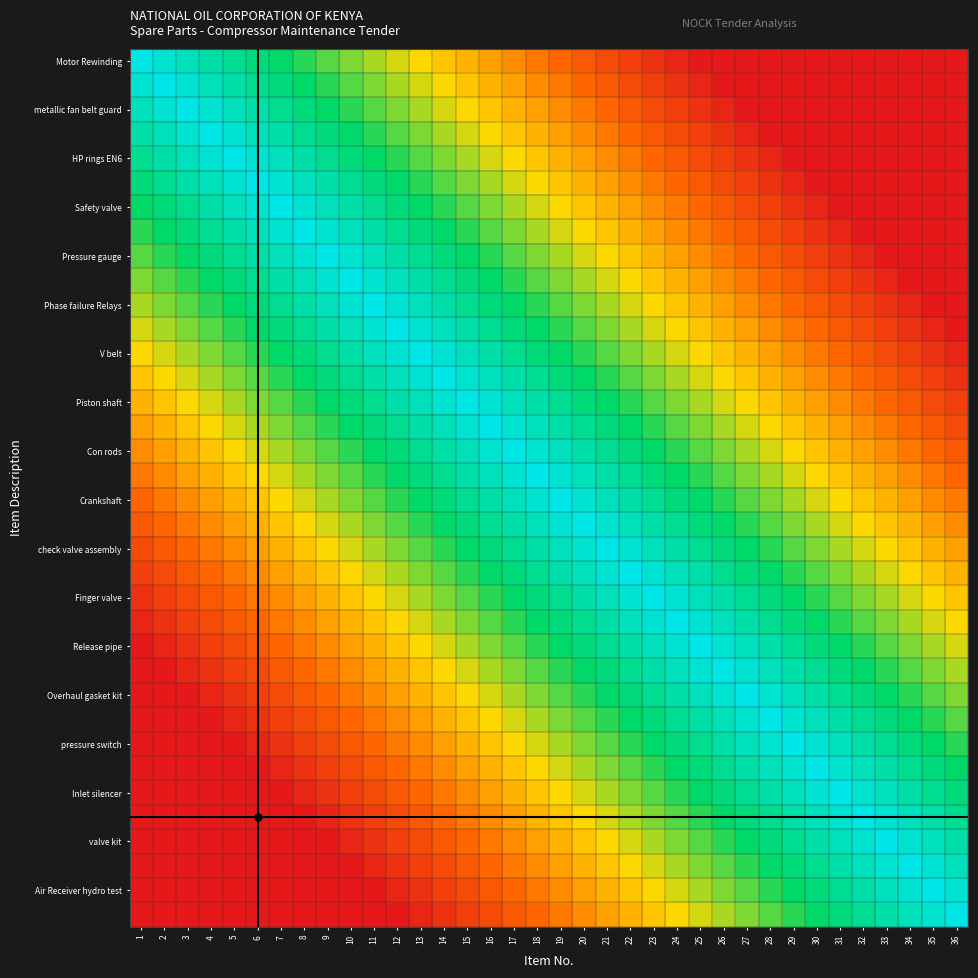

Which label corresponds to the smallest value in the chart?

25